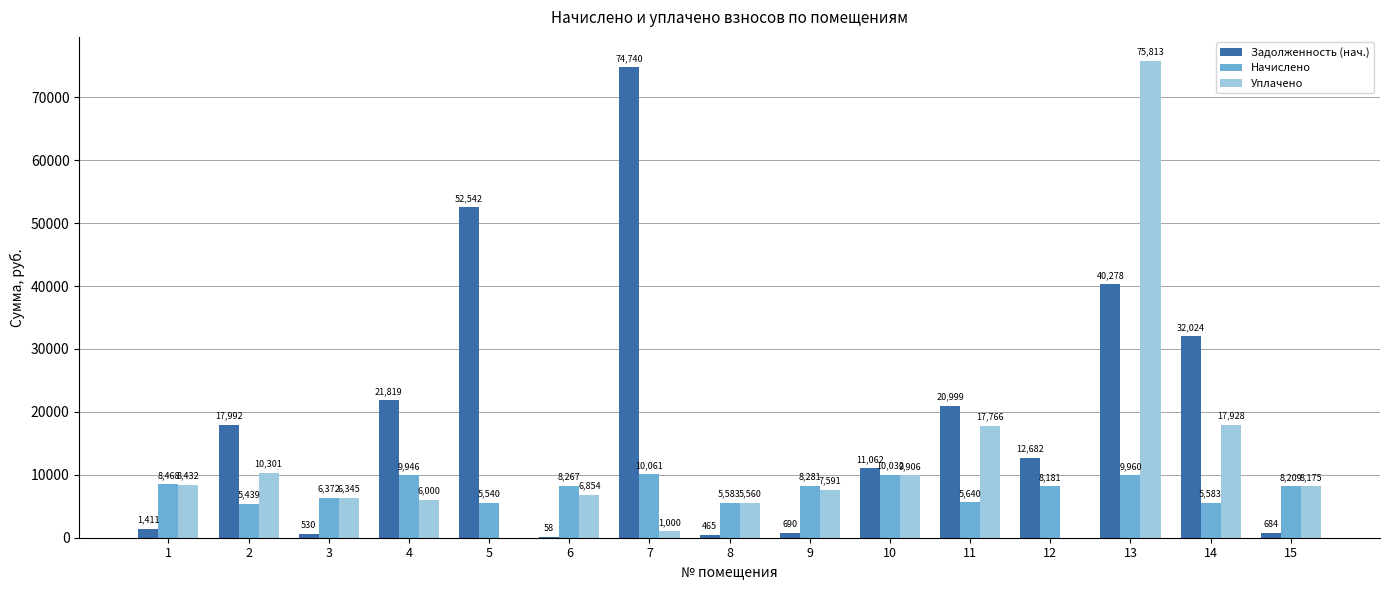

How many values in the Начислено series exceed 8209?

8